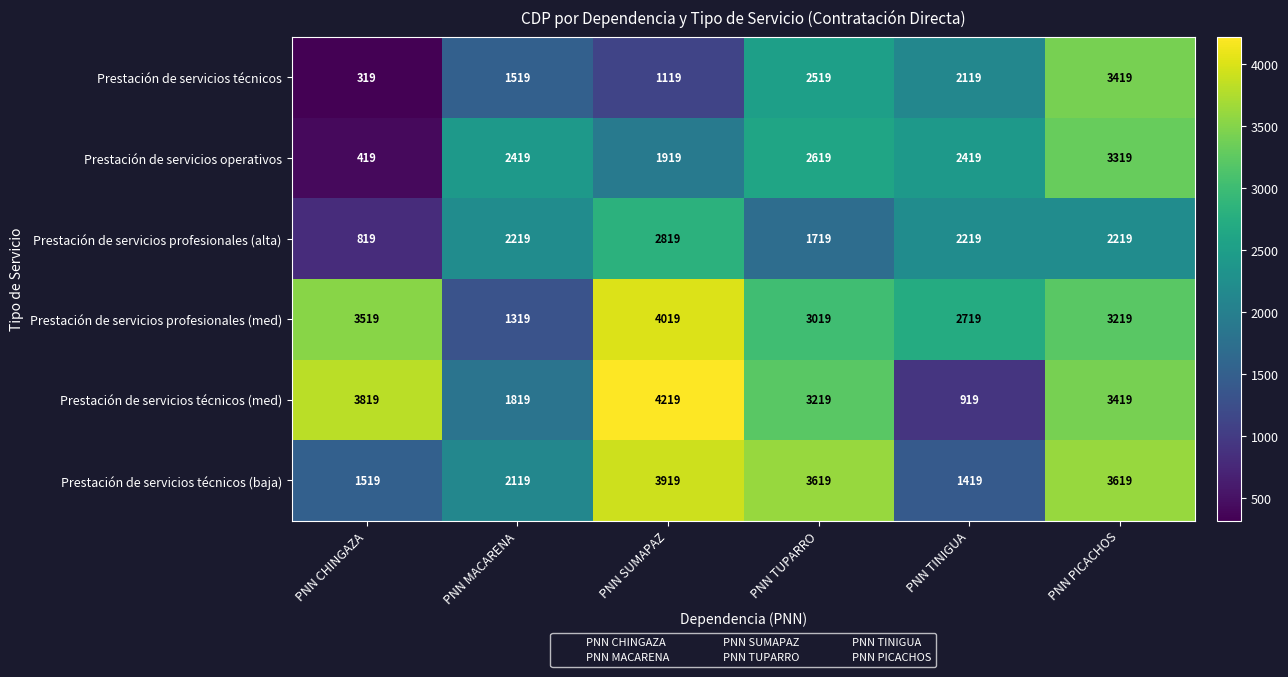

Rank the series by their maximum value, from highest to lowest.

Prestación de servicios técnicos (med), Prestación de servicios profesionales (med), Prestación de servicios técnicos (baja), Prestación de servicios técnicos, Prestación de servicios operativos, Prestación de servicios profesionales (alta)